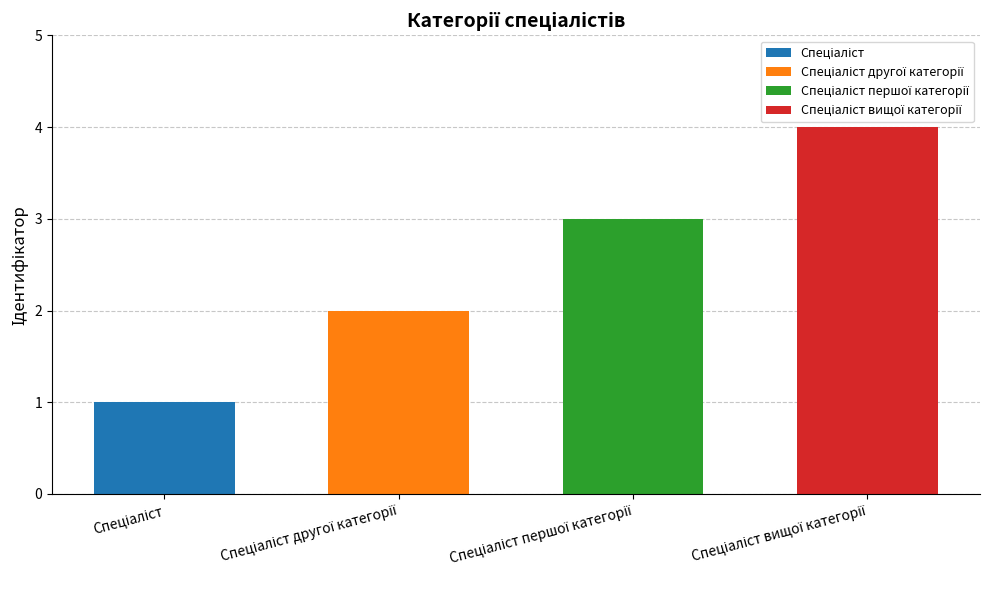

The value at Спеціаліст першої категорії is 3. True or false?

True